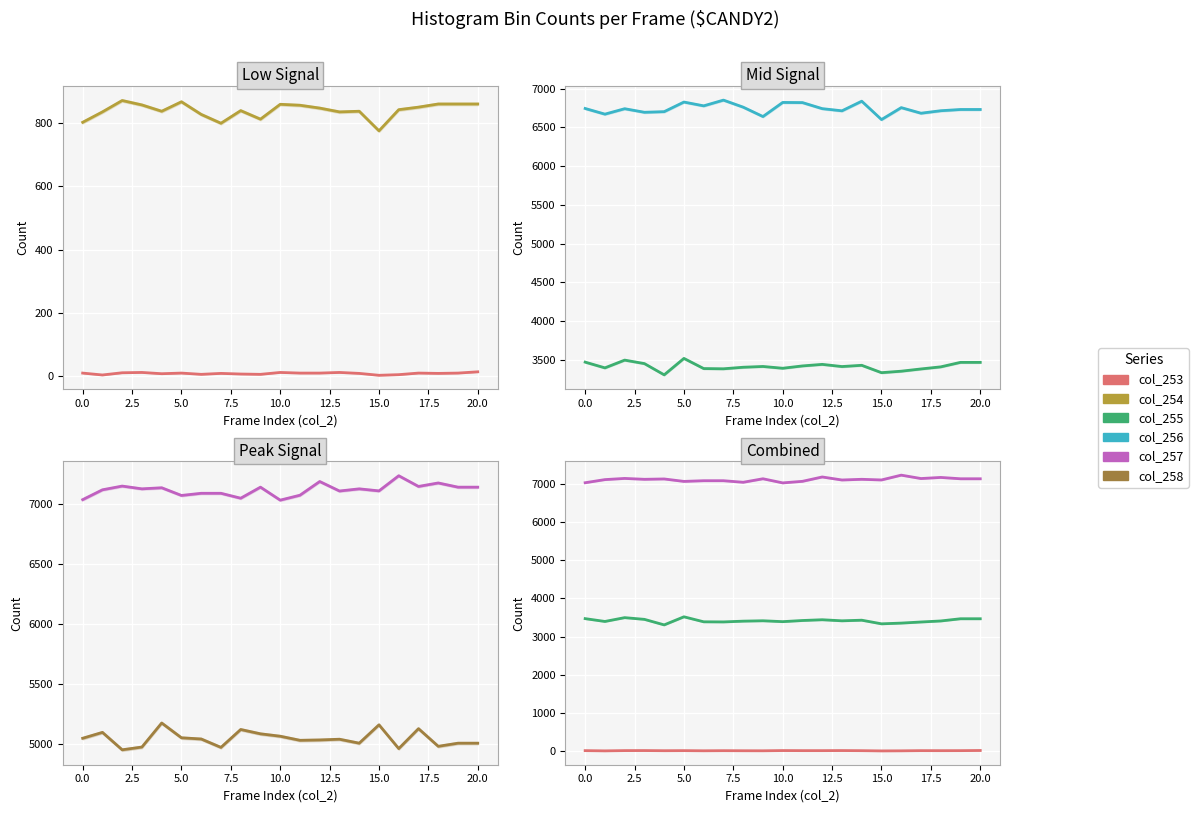

What is the label of the 17th point from the left?

16